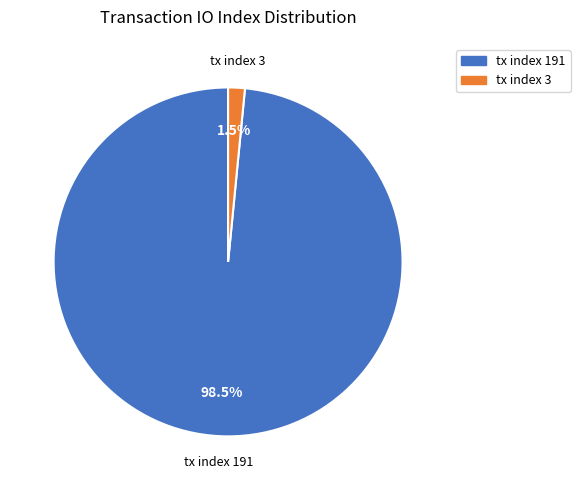

Which slice represents more than half of the pie?

tx index 191